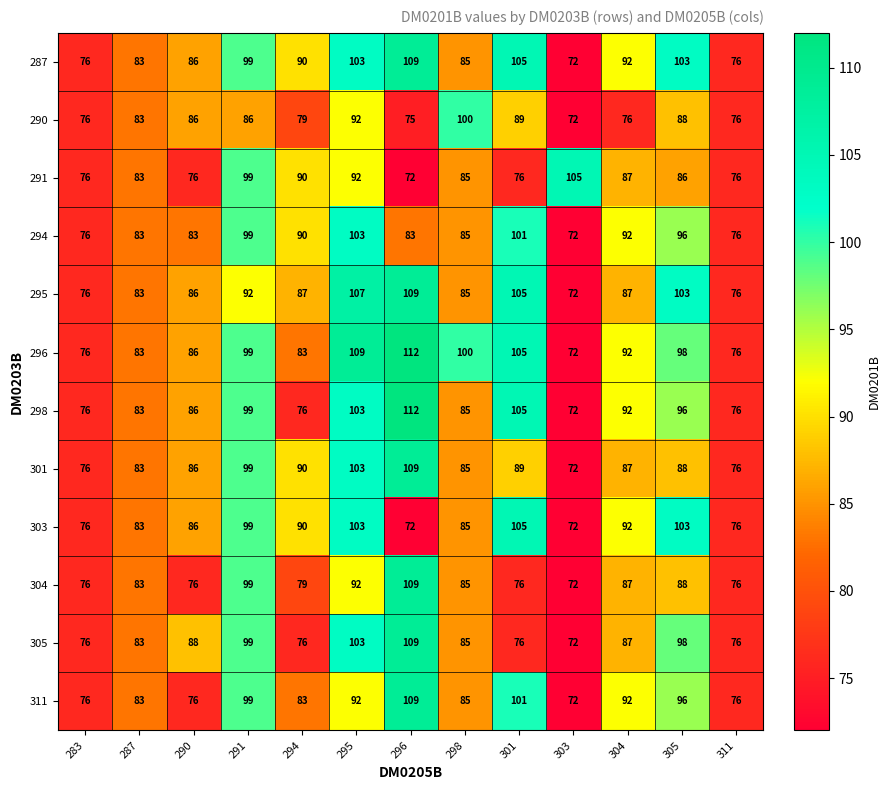

The 298 series shows 146 at 295. True or false?

False